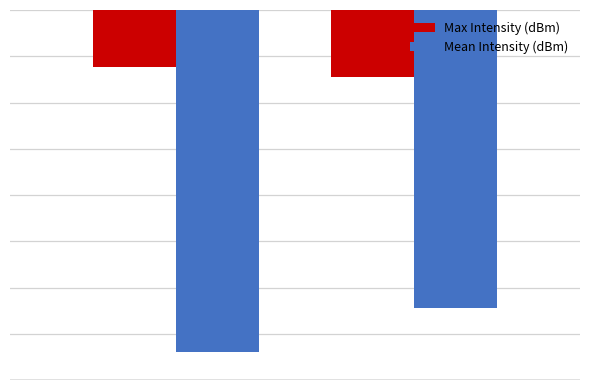

What are all the series names shown in the legend?

Max Intensity (dBm), Mean Intensity (dBm)